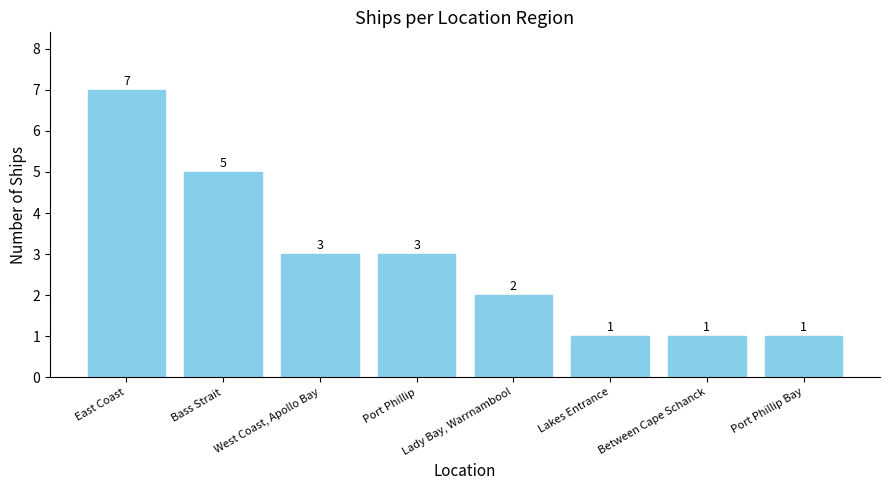

Is it true that the value at East Coast is 7?

True